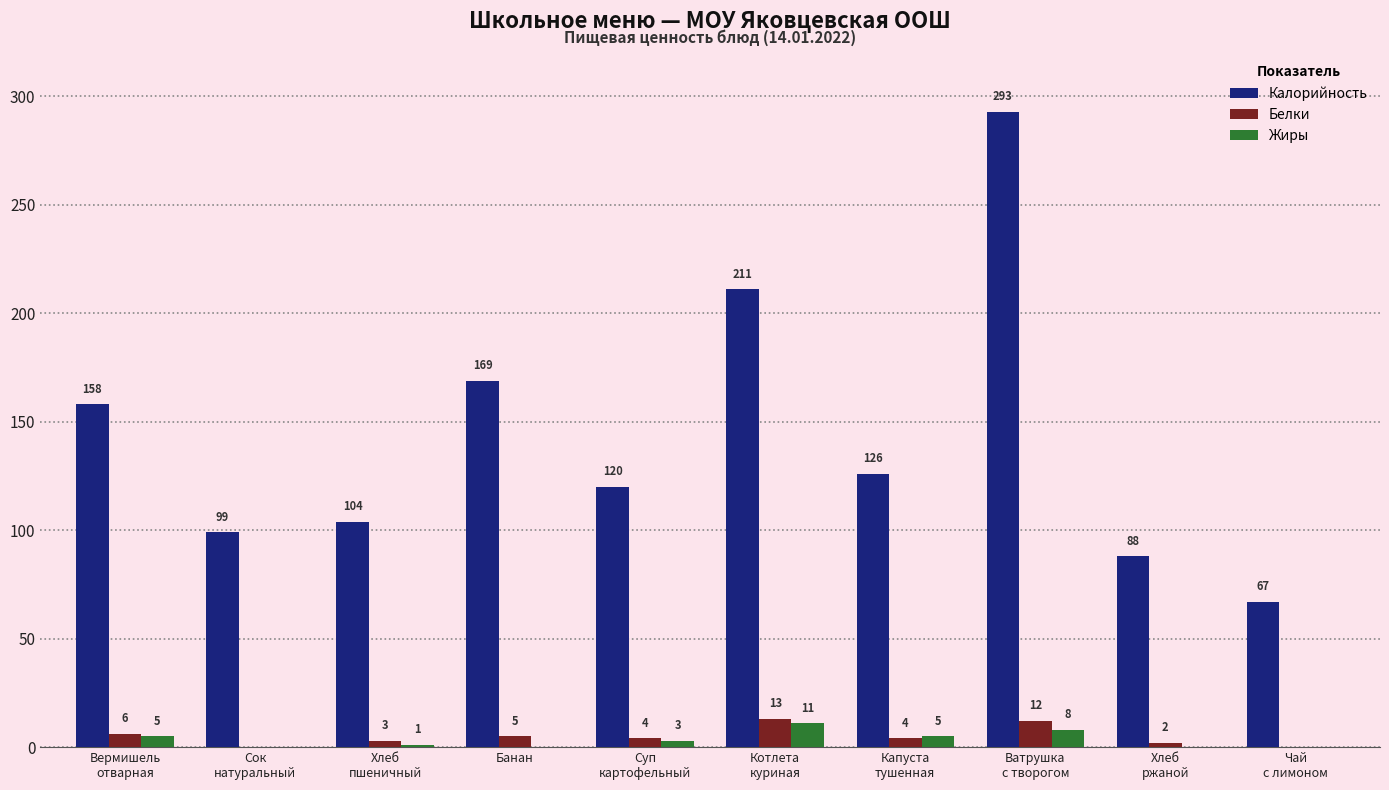

Reading left to right, list all the values displayed in this chart.

Калорийность: Вермишель
отварная=158	Сок
натуральный=99	Хлеб
пшеничный=104	Банан=169	Суп
картофельный=120	Котлета
куриная=211	Капуста
тушенная=126	Ватрушка
с творогом=293	Хлеб
ржаной=88	Чай
с лимоном=67
Белки: Вермишель
отварная=6	Сок
натуральный=0	Хлеб
пшеничный=3	Банан=5	Суп
картофельный=4	Котлета
куриная=13	Капуста
тушенная=4	Ватрушка
с творогом=12	Хлеб
ржаной=2	Чай
с лимоном=0
Жиры: Вермишель
отварная=5	Сок
натуральный=0	Хлеб
пшеничный=1	Банан=0	Суп
картофельный=3	Котлета
куриная=11	Капуста
тушенная=5	Ватрушка
с творогом=8	Хлеб
ржаной=0	Чай
с лимоном=0